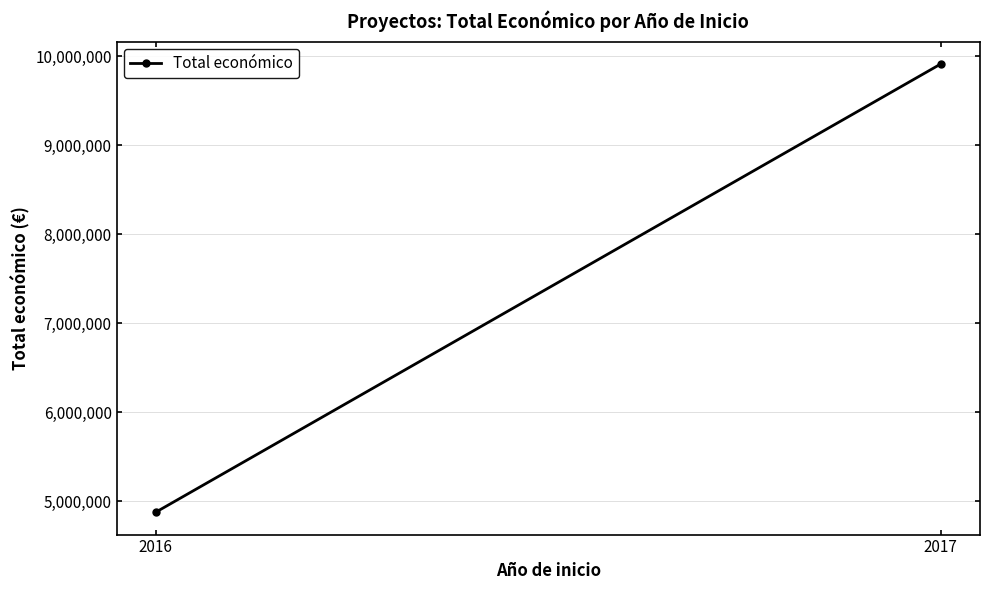

Reading right to left, transcribe all the data shown in this chart.

2017=9911143	2016=4878860